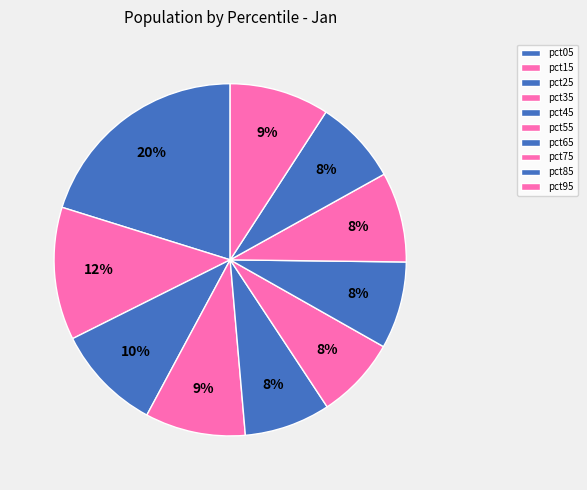

Which has a higher value, pct05 or pct75?

pct05